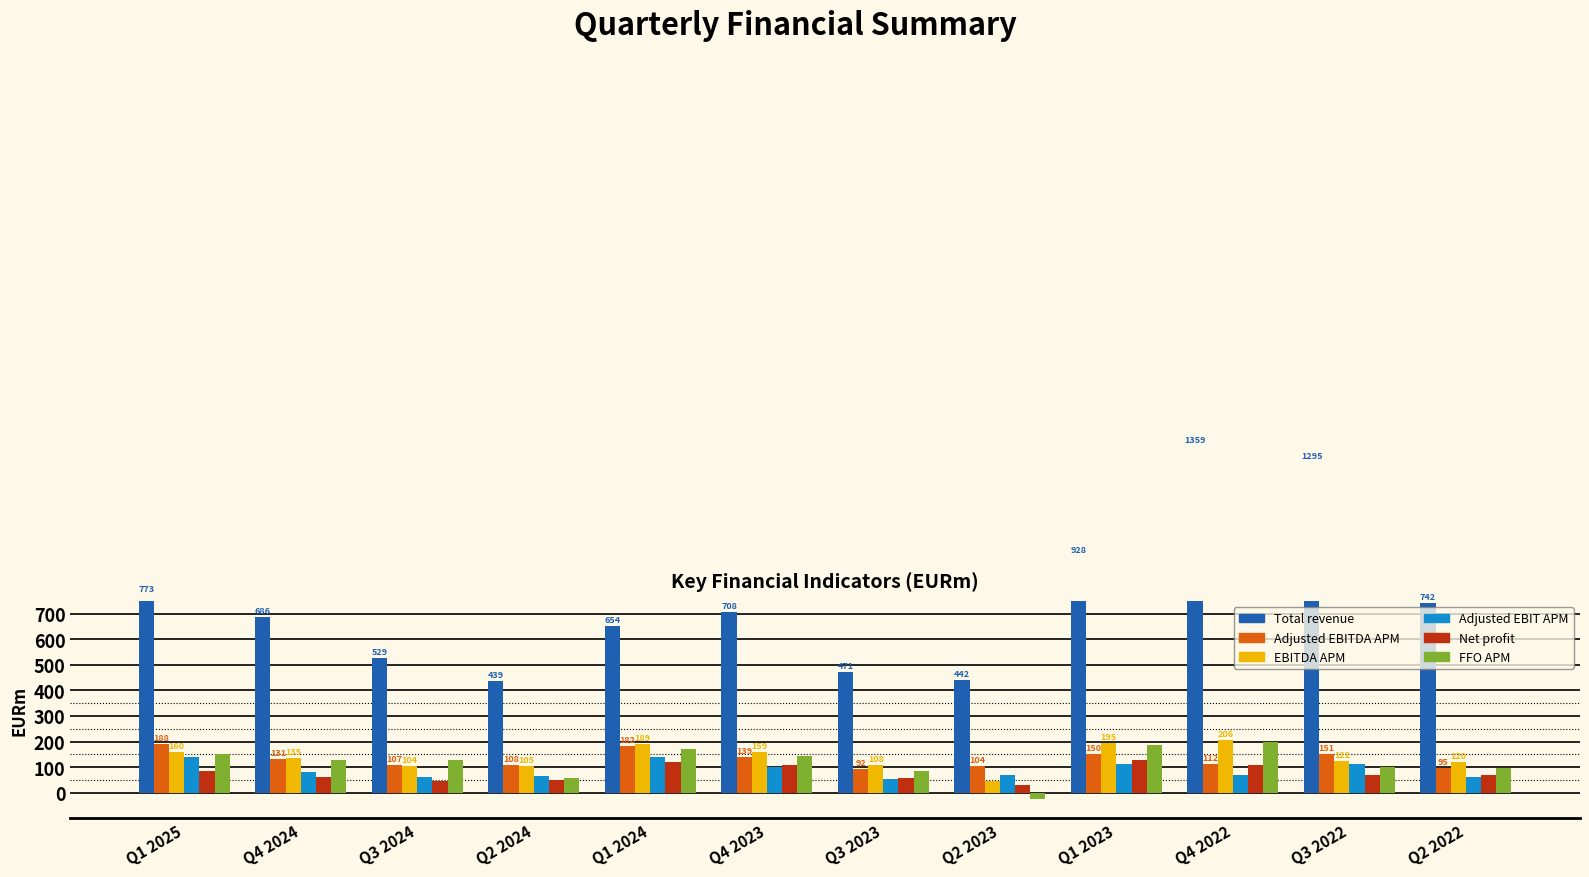

How many series are shown in this chart?

6